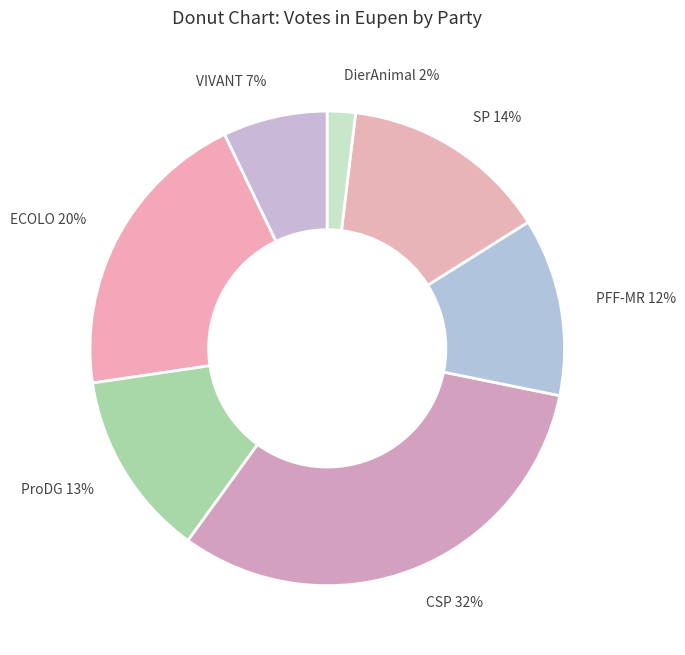

The DierAnimal slice represents 10% of the pie. True or false?

False